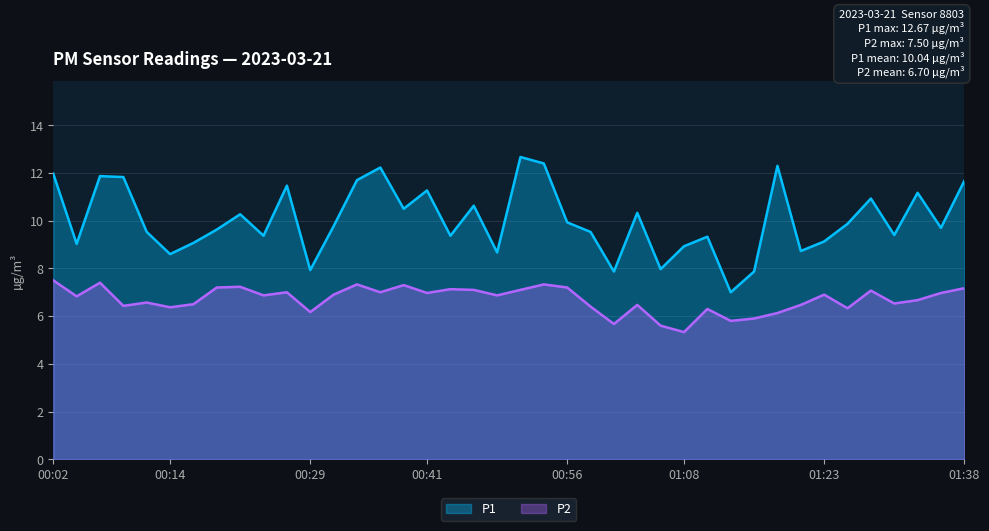

Reading right to left, transcribe all the data shown in this chart.

P1: 11.7	9.7	11.2	9.4	10.9	9.9	9.1	8.7	12.3	7.9	7.0	9.3	8.9	8.0	10.3	7.9	9.5	9.9	12.4	12.7	8.7	10.6	9.4	11.3	10.5	12.2	11.7	9.8	7.9	11.5	9.4	10.3	9.6	9.1	8.6	9.5	11.8	11.9	9.0	12.0
P2: 7.2	7.0	6.7	6.5	7.1	6.3	6.9	6.5	6.1	5.9	5.8	6.3	5.3	5.6	6.5	5.7	6.4	7.2	7.3	7.1	6.9	7.1	7.1	7.0	7.3	7.0	7.3	6.9	6.2	7.0	6.9	7.2	7.2	6.5	6.4	6.6	6.4	7.4	6.8	7.5